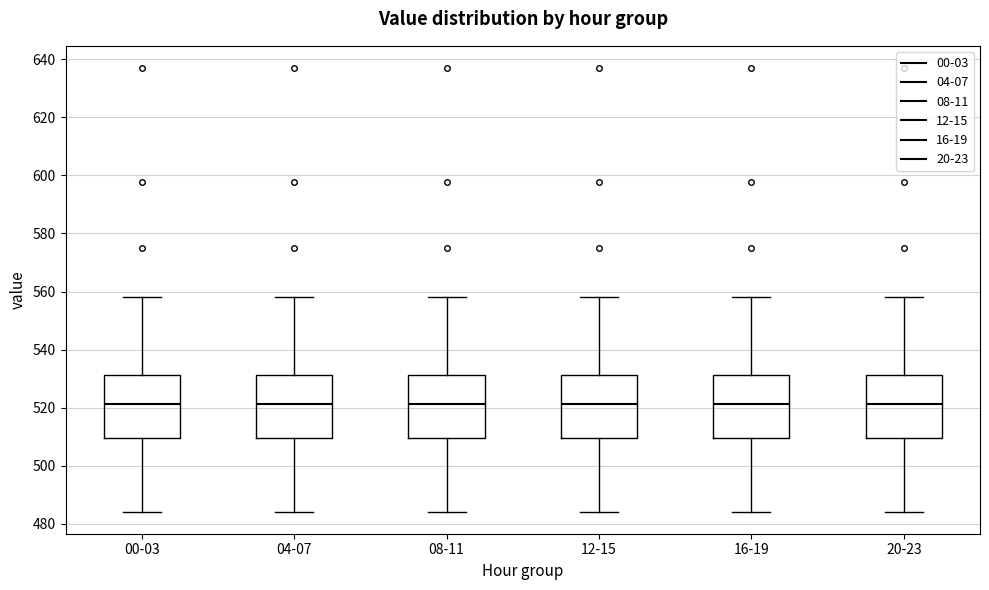

Reading left to right, transcribe this box plot: for each box, give where its median line is, the range the box spans, and where its two whiskers end, as read against the y-axis. The values are not printed on the chart, so give them approximately, as read against the axis.

00-03: median 522, box 510 to 532, whiskers 484 to 558
04-07: median 522, box 510 to 532, whiskers 484 to 558
08-11: median 522, box 510 to 532, whiskers 484 to 558
12-15: median 522, box 510 to 532, whiskers 484 to 558
16-19: median 522, box 510 to 532, whiskers 484 to 558
20-23: median 522, box 510 to 532, whiskers 484 to 558